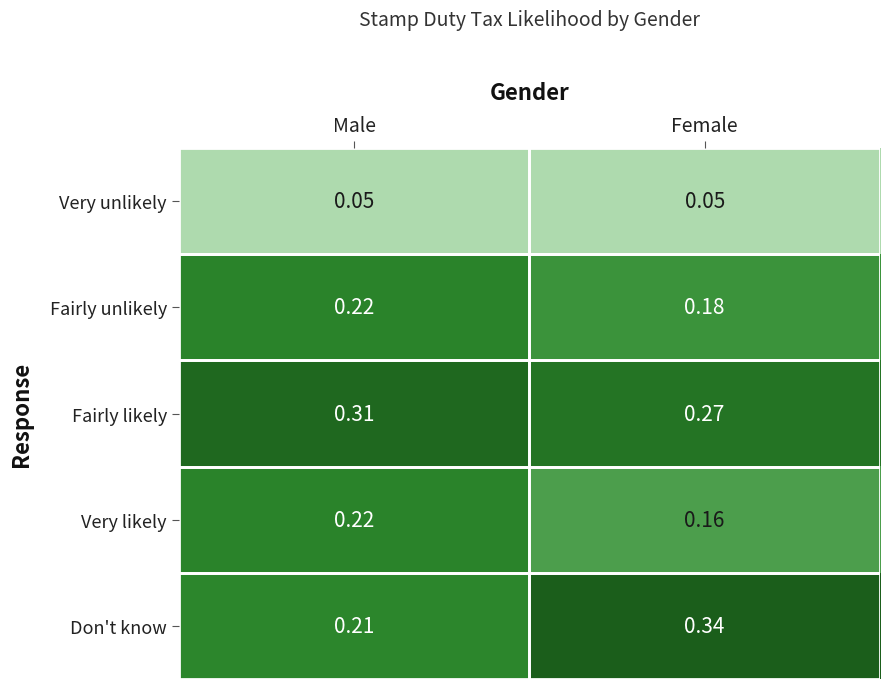

At which category is the sum across all series the highest?

Male